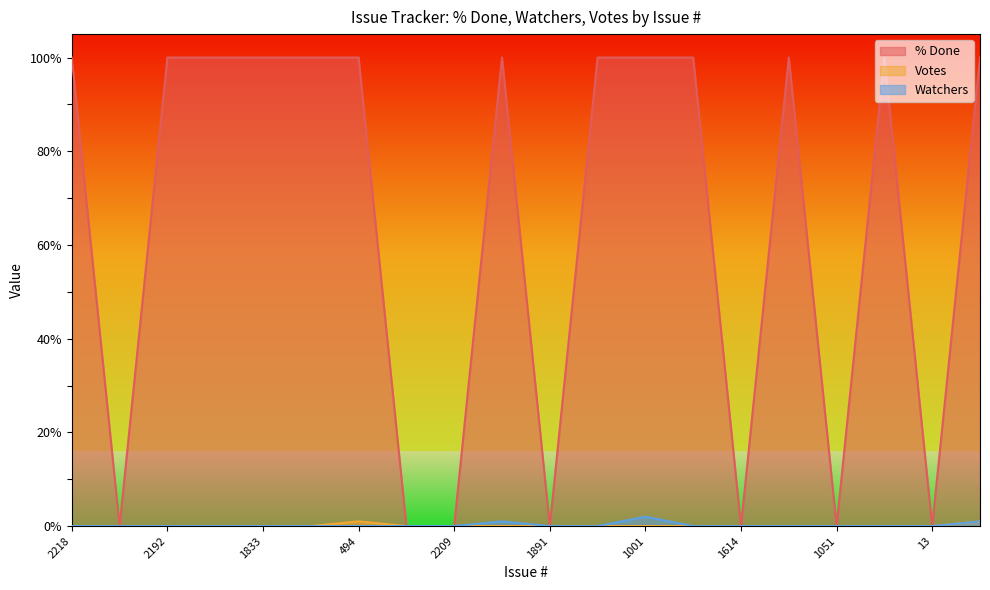

Count the % Done values in the range 0 to 100.

20